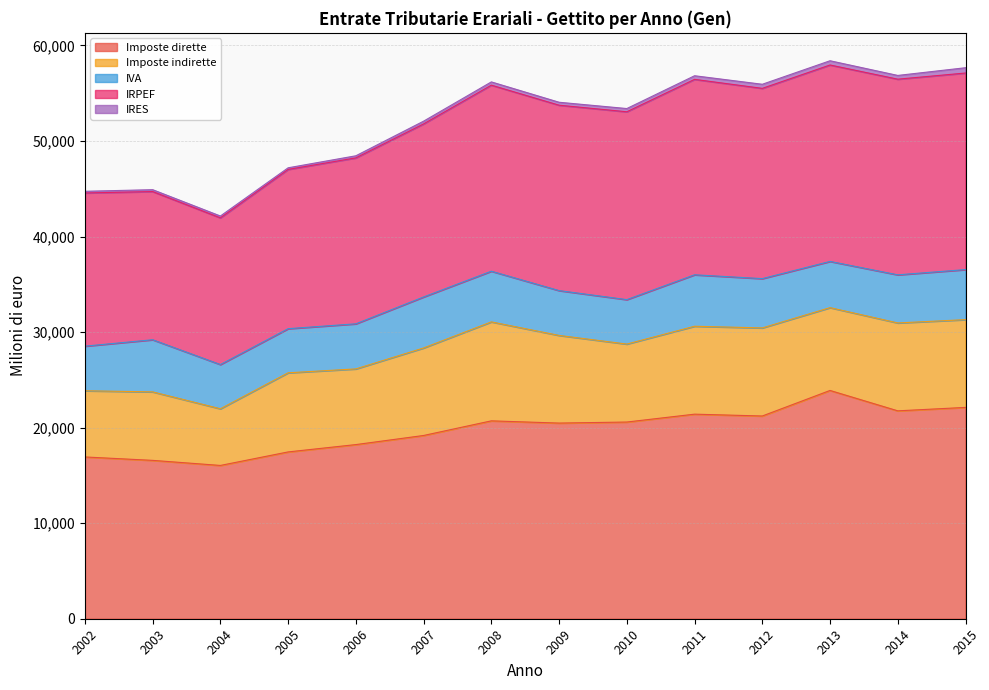

How many distinct data groups are displayed?

5